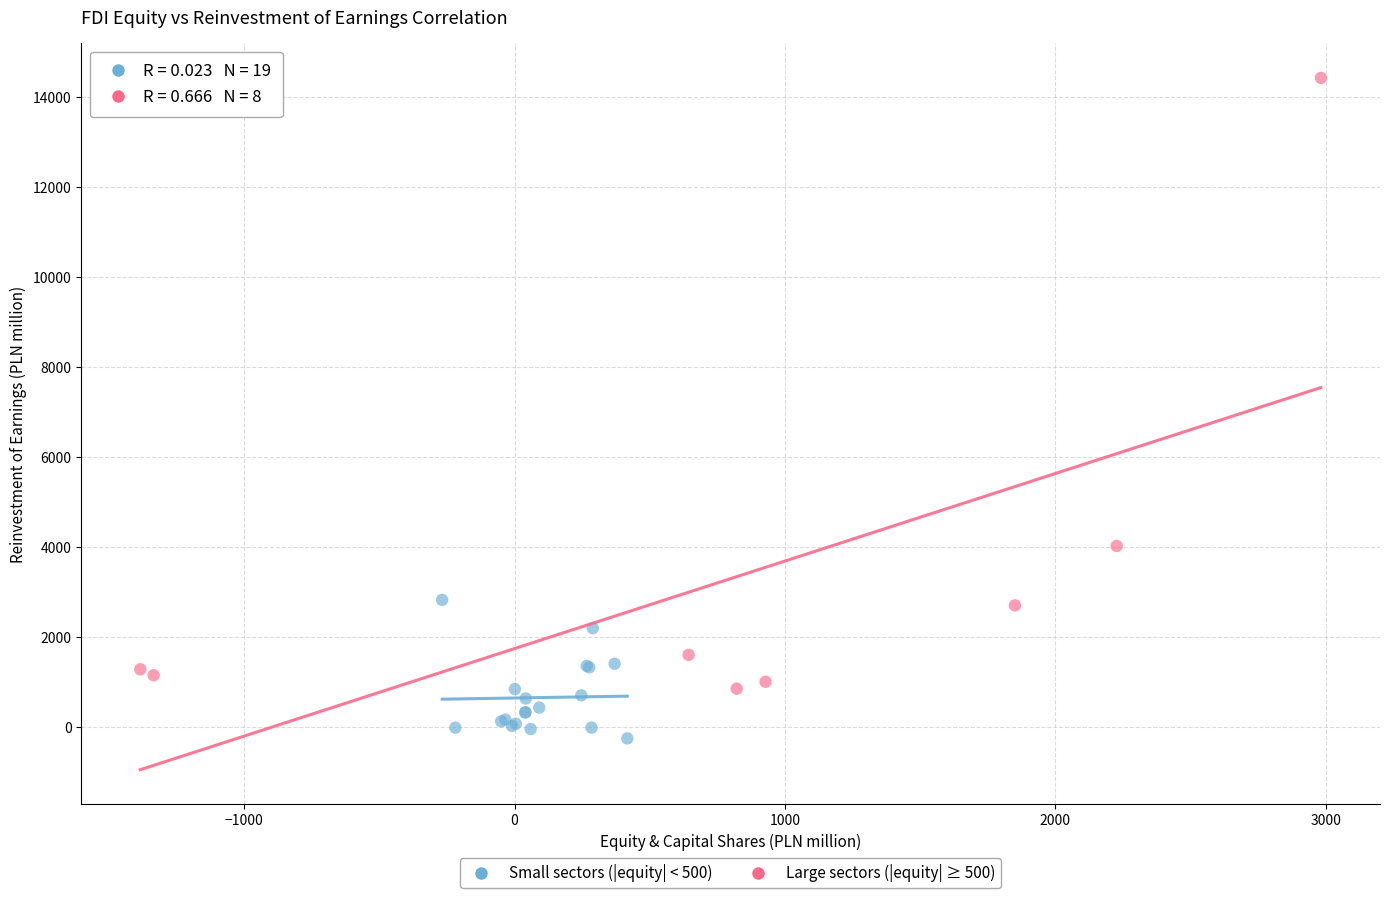

Which series has the widest spread of Y values?

Large sectors (|equity| ≥ 500)